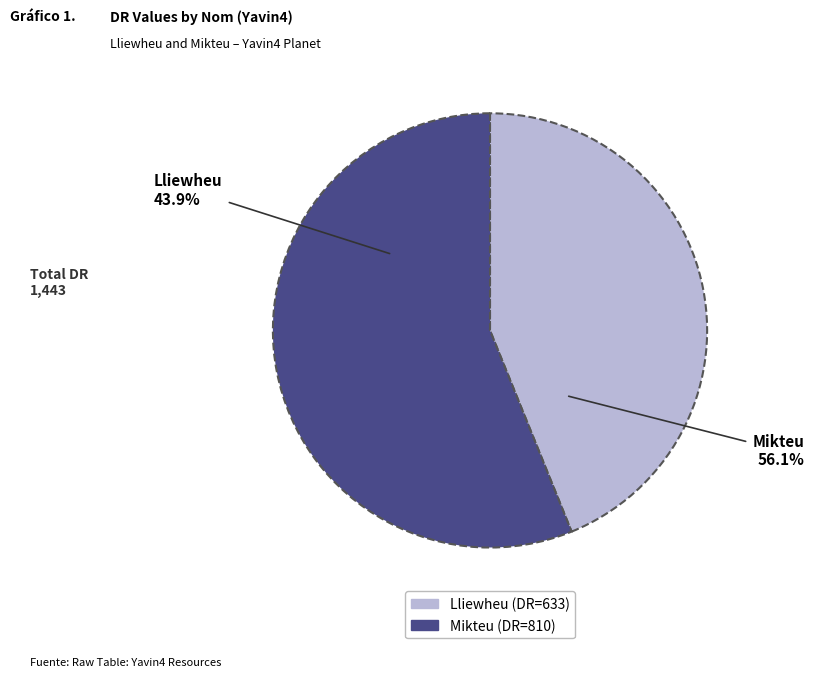

Is it true that Mikteu is 56% of the pie?

True